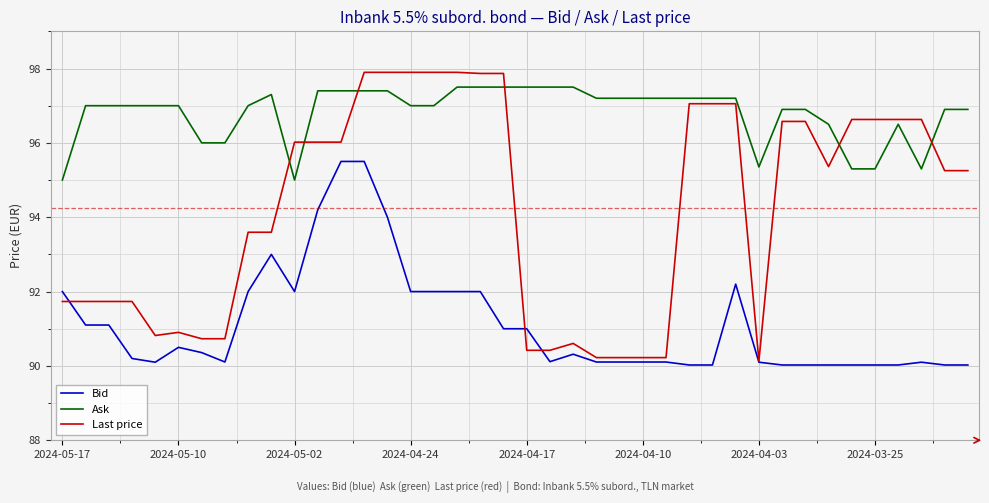

At how many categories does at least one series exceed 93?

40